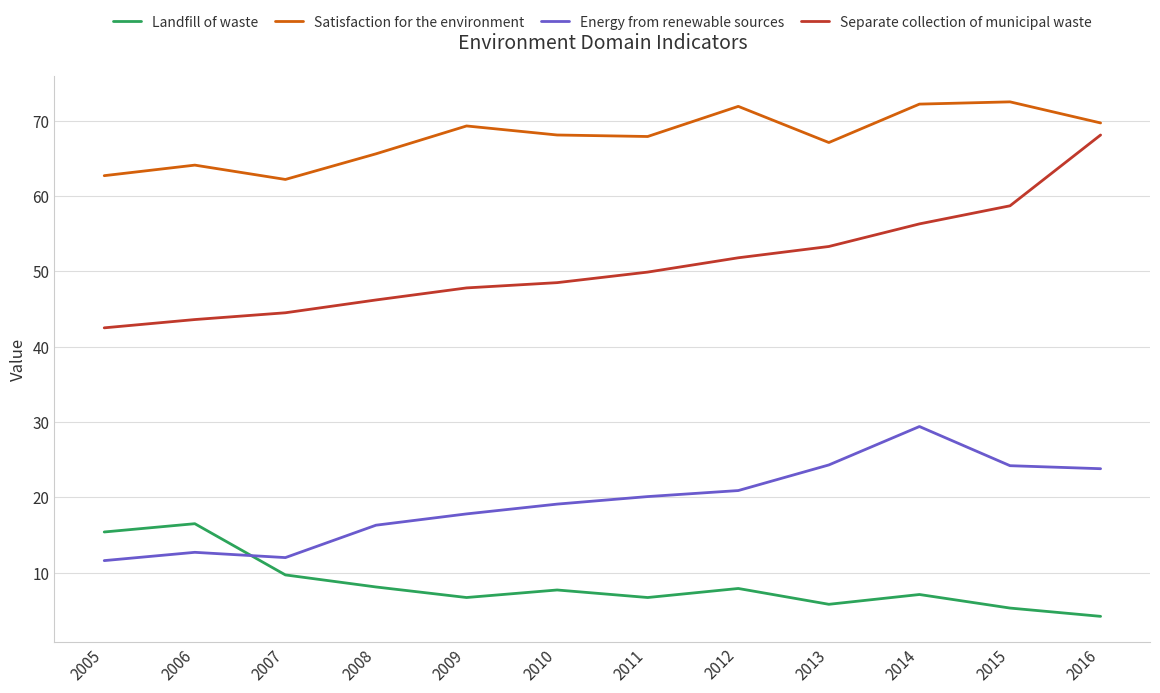

How many lines are shown in the chart?

4